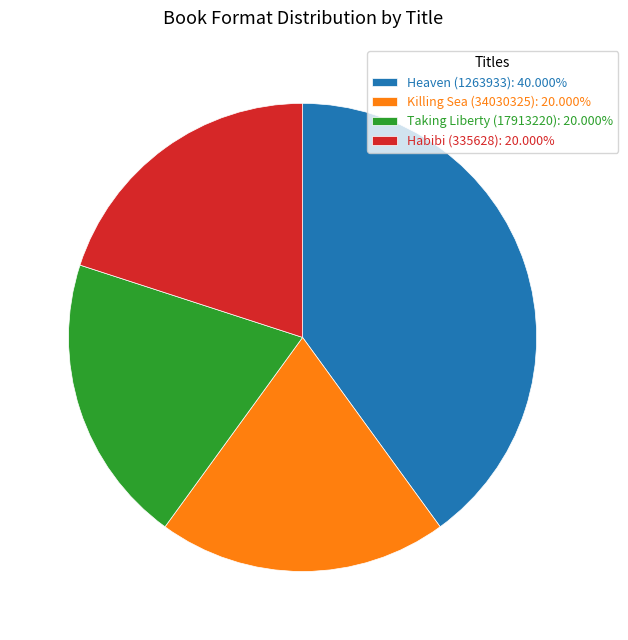

Combined, do Heaven (1263933): 40.000% and Taking Liberty (17913220): 20.000% account for over 50%?

Yes